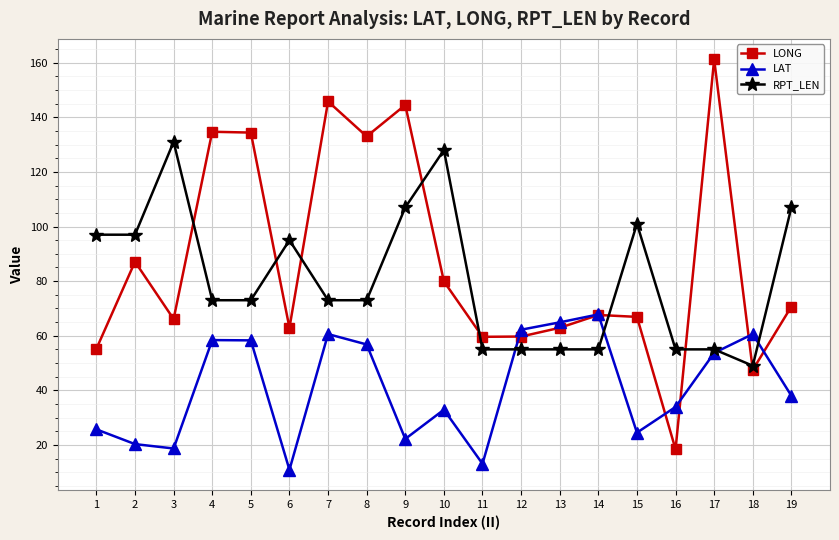

In LONG, how many points are higher than both neighbors (excluding endpoints)?

6